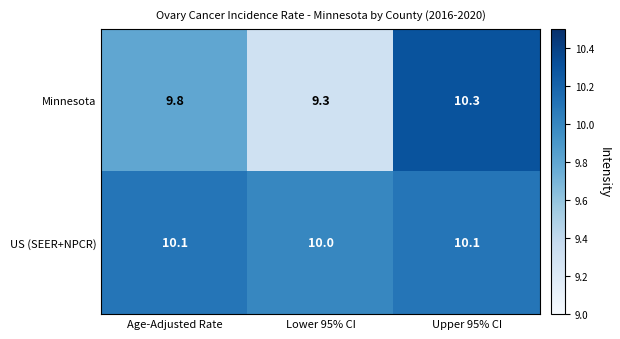

Which series changed the most between Age-Adjusted Rate and Lower 95% CI?

Minnesota